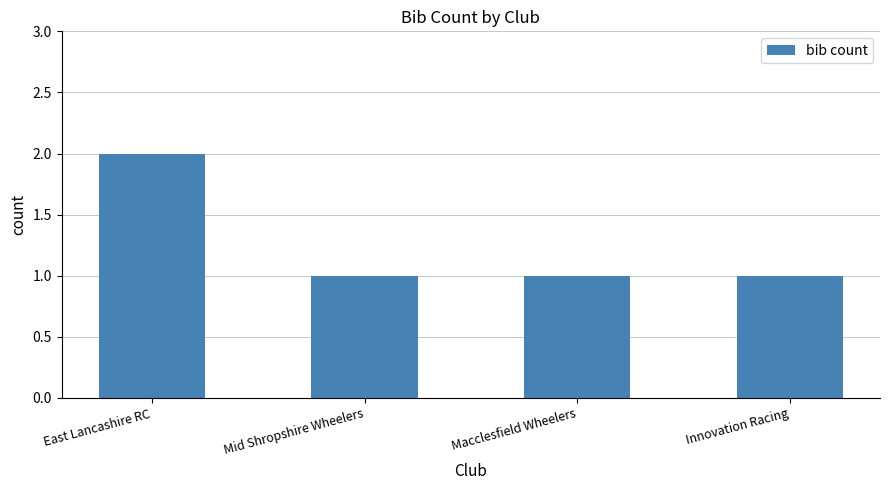

Does the chart contain stacked bars?

No